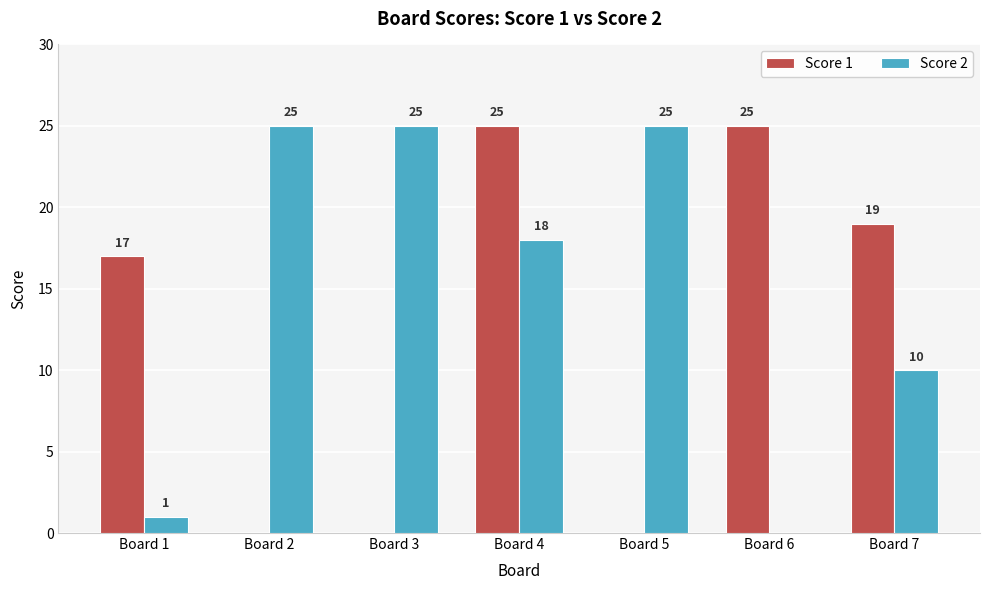

The Score 2 series shows 26 at Board 4. True or false?

False